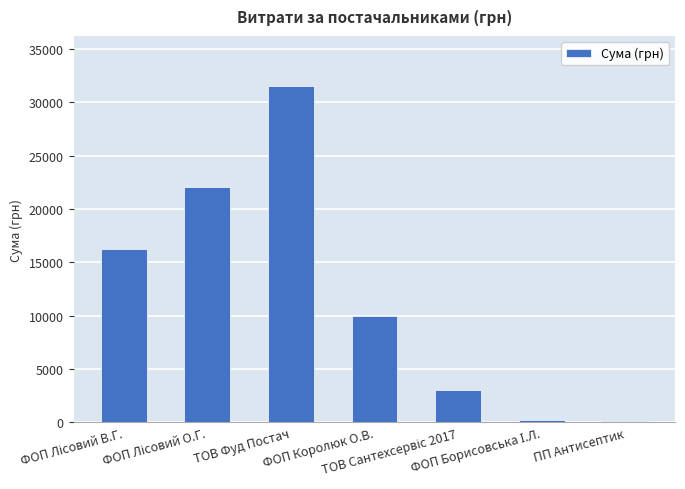

What is the value of the 5th bar from the left?

2988.0